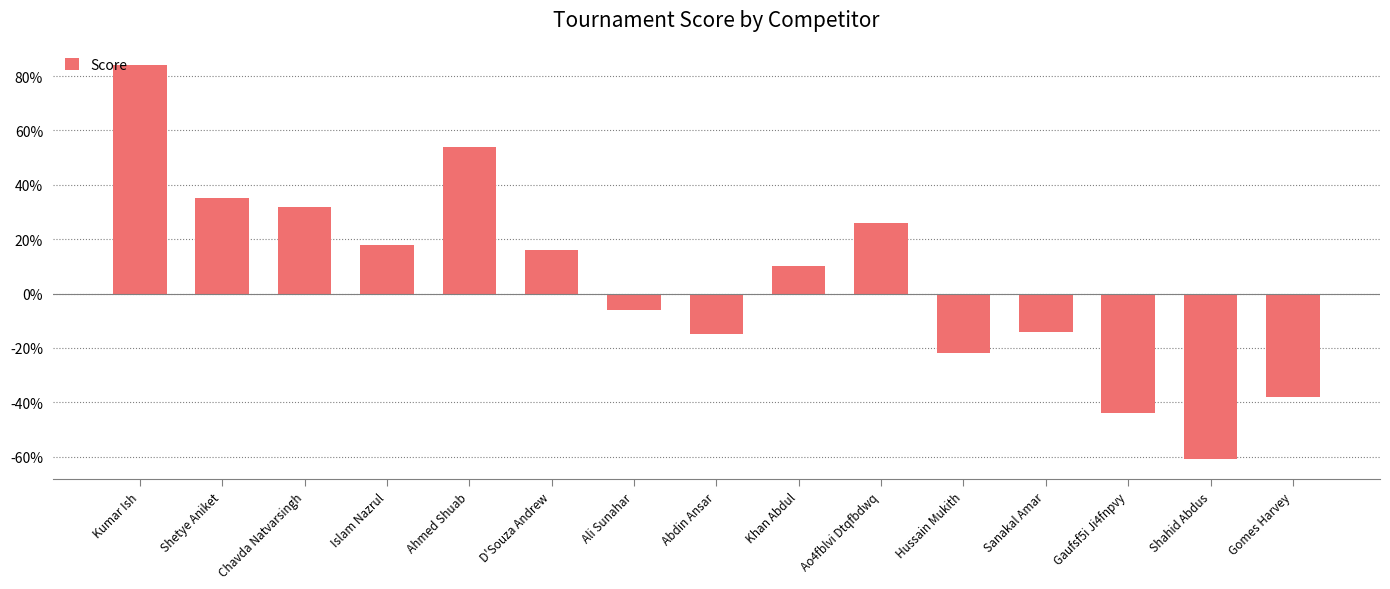

Reading left to right, extract all data points from this chart.

84	35	32	18	54	16	-6	-15	10	26	-22	-14	-44	-61	-38